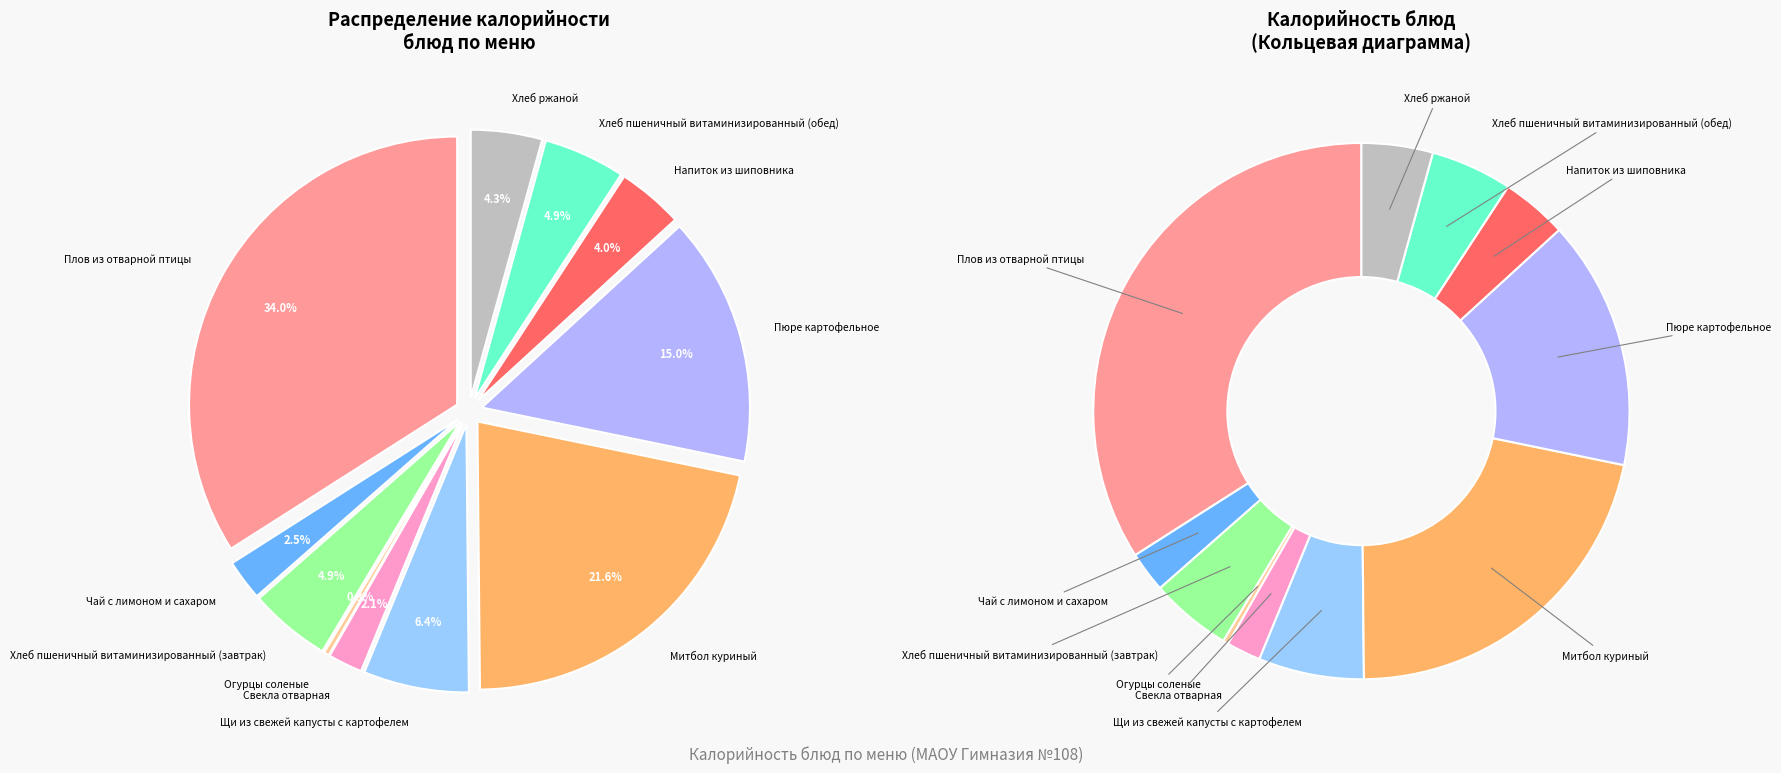

Is Напиток из шиповника the majority of the pie?

No